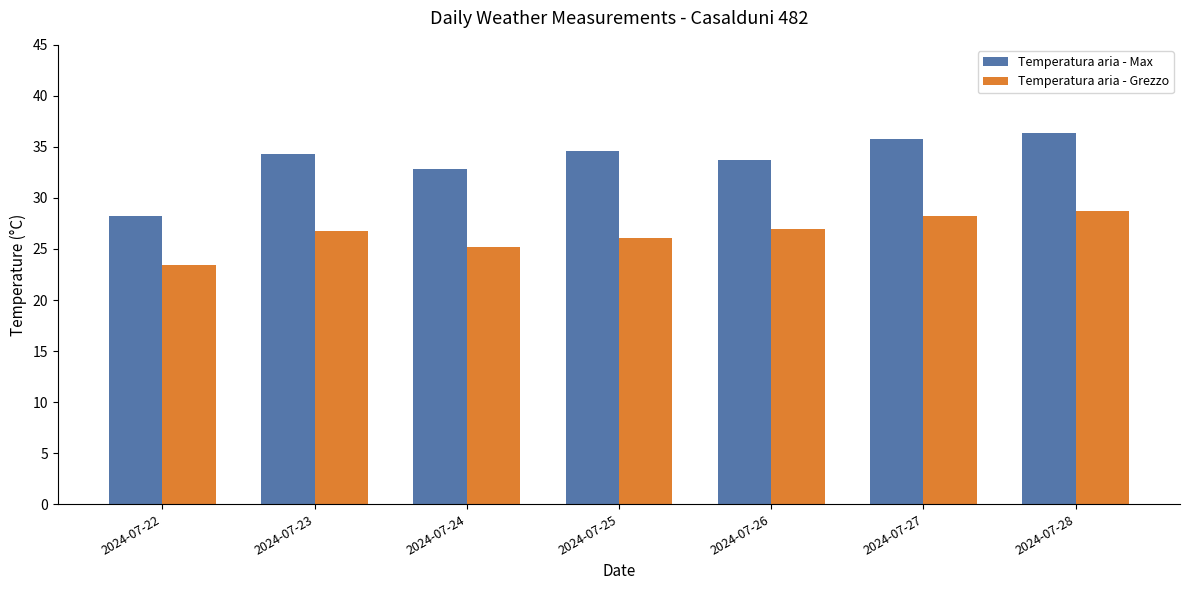

Reading left to right, transcribe all the data shown in this chart.

Temperatura aria - Max: 28.2	34.3	32.8	34.6	33.7	35.8	36.4
Temperatura aria - Grezzo: 23.4	26.8	25.2	26.1	27.0	28.2	28.7